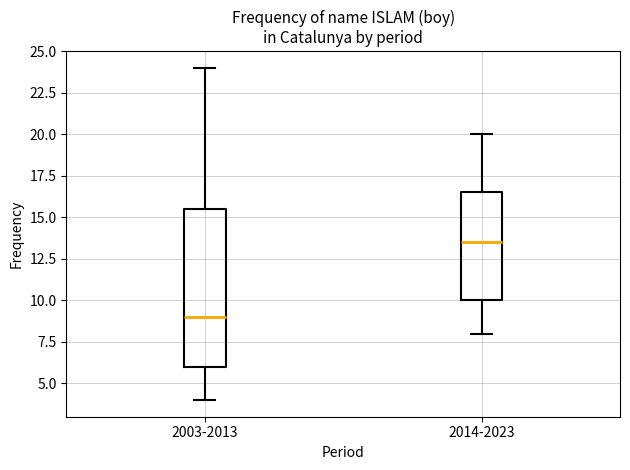

Reading left to right, read every box against the y-axis: the position of its median line, the range the box covers, and the ends of its whiskers. The values are not printed on the chart, so give them approximately, as read against the axis.

2003-2013: median 9.0, box 6.0 to 15.5, whiskers 4.0 to 24.0
2014-2023: median 13.5, box 10.0 to 16.5, whiskers 8.0 to 20.0